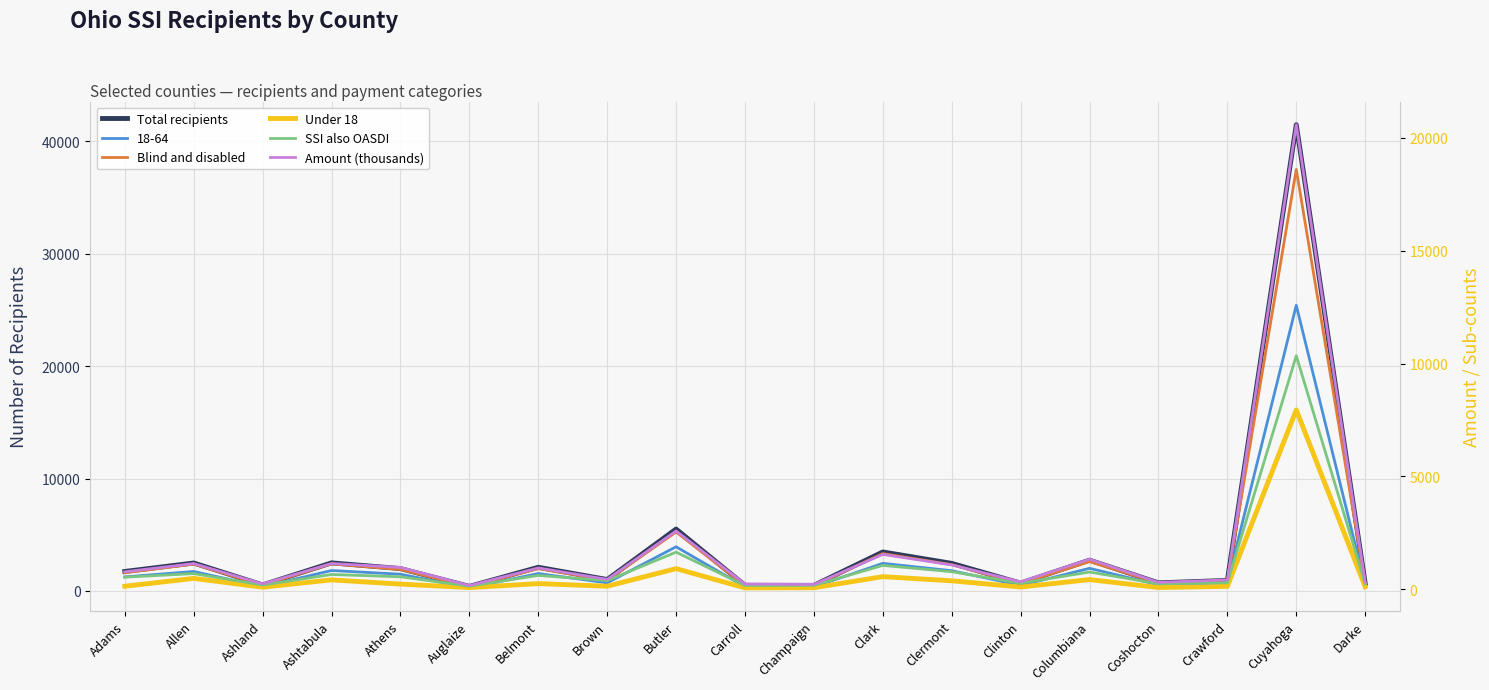

Read the Blind and disabled value at Ashtabula, to the nearest 10.

2420